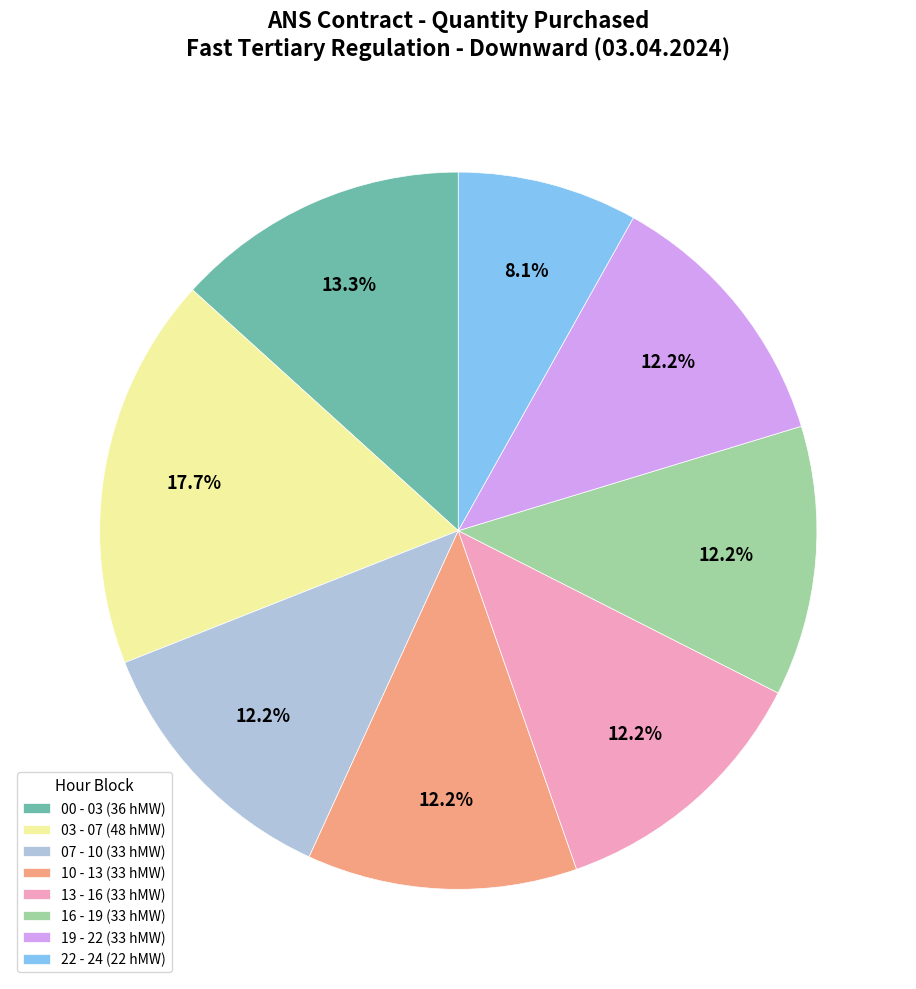

Does 16 - 19 (33 hMW) represent more than half of the total?

No